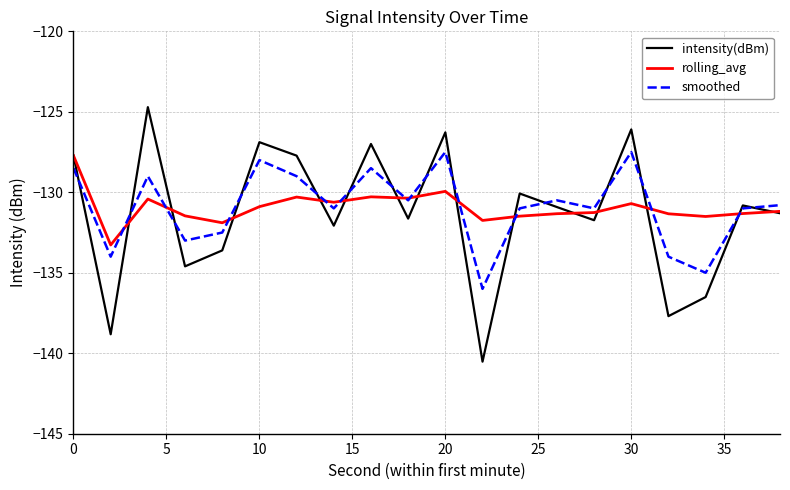

Which series has the widest spread of values?

intensity(dBm)